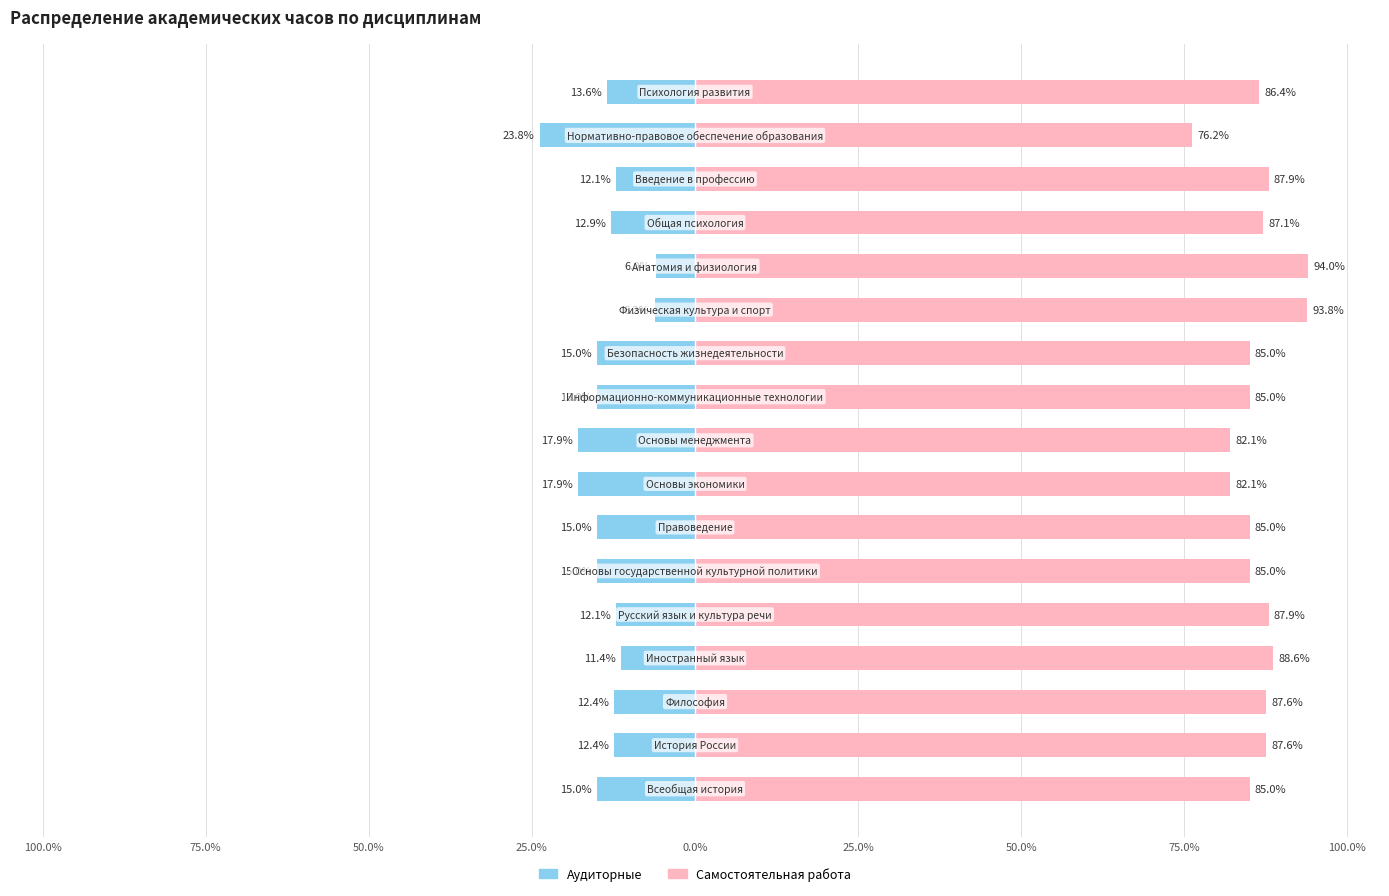

True or false: Самостоятельная работа has a value of 93.8 at 11.

True